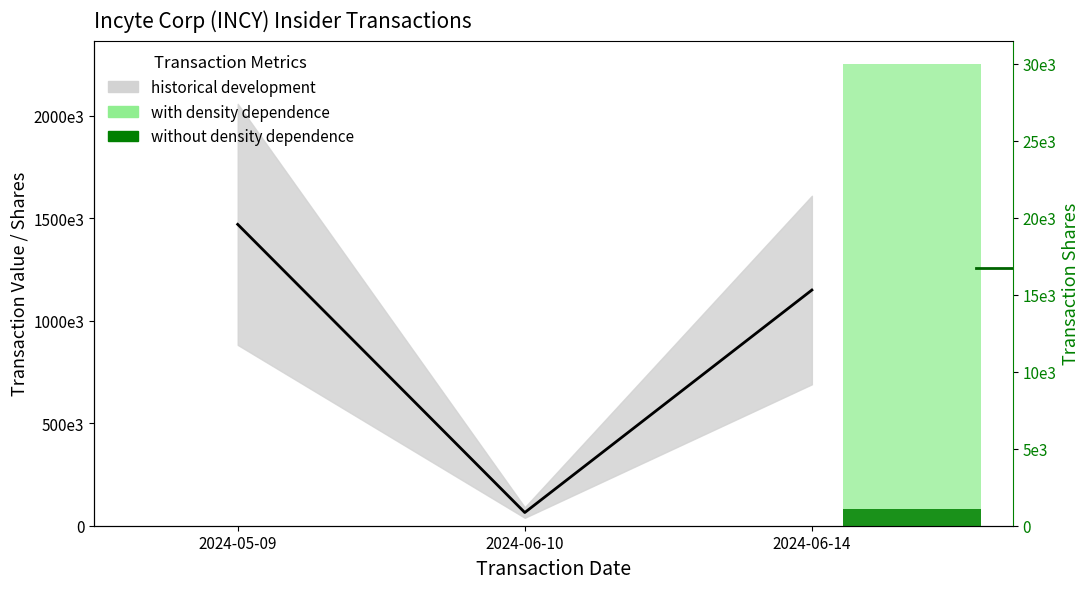

How many values are below 1149840?

1